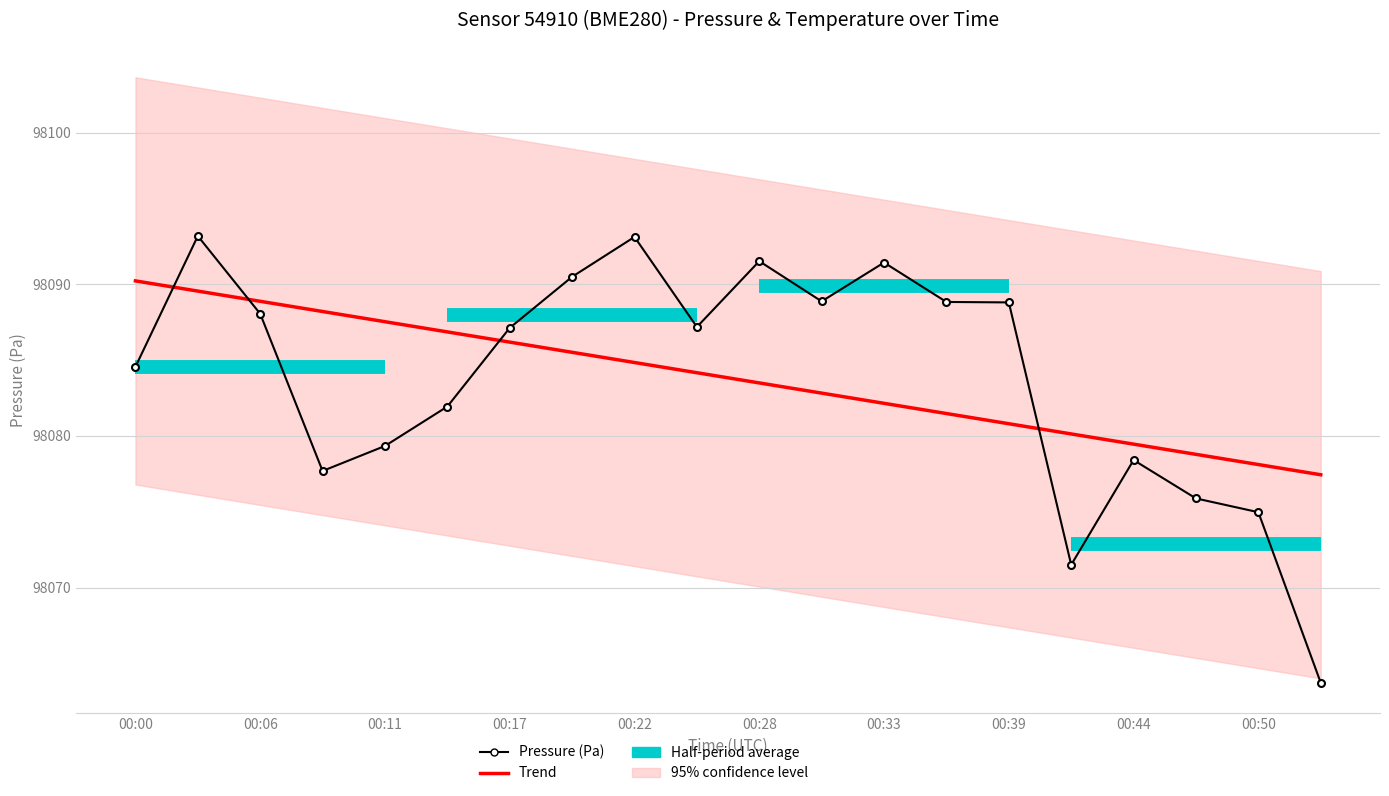

Is this an area chart (filled region under the line)?

No